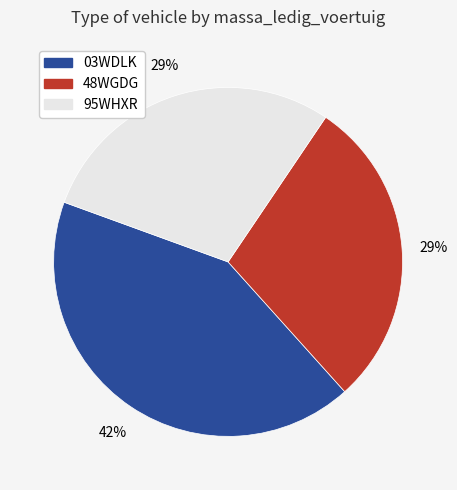

What is the largest slice in the pie chart?

03WDLK